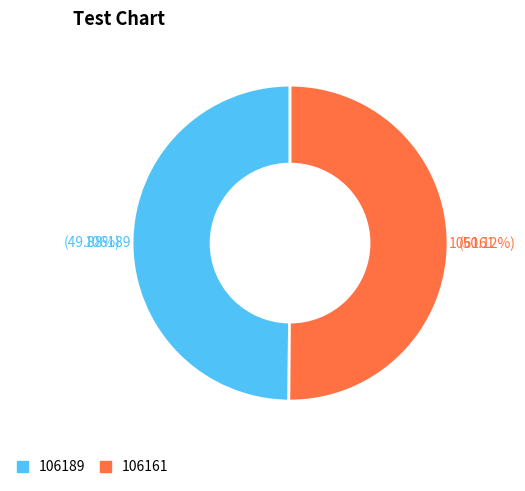

Does any single category account for the majority?

Yes